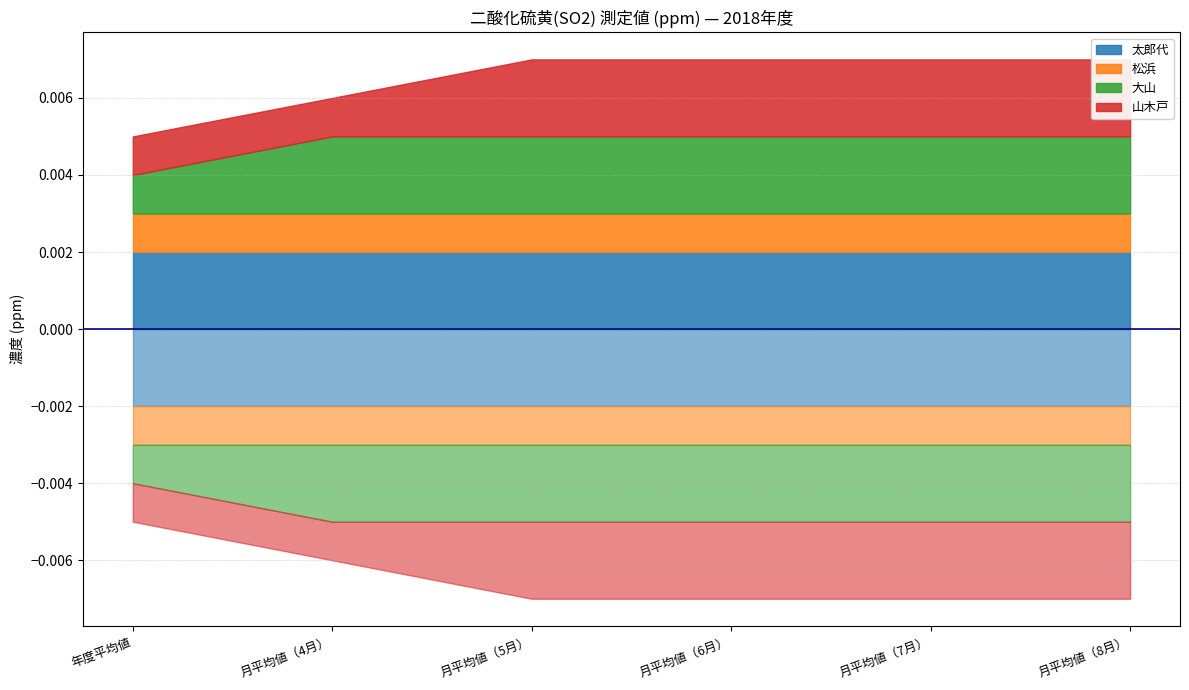

List the series in order of their peak value, highest first.

太郎代, 大山, 山木戸, 松浜